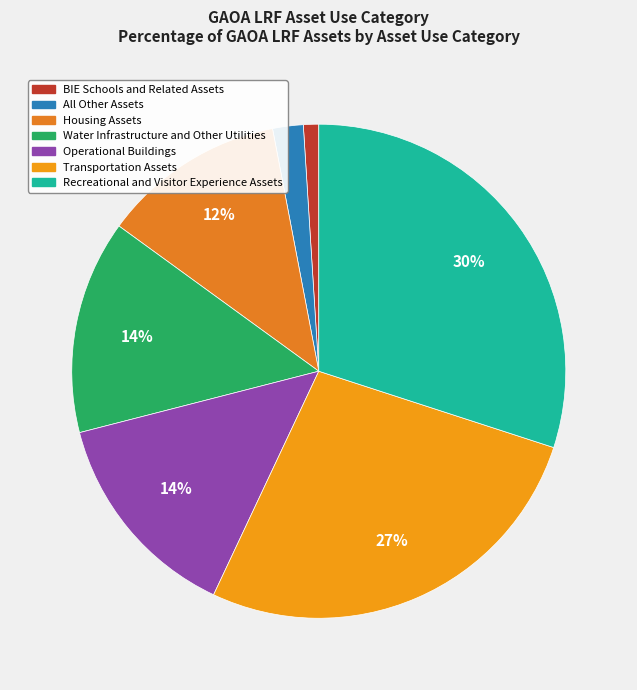

To the nearest percent, what percentage of the pie is Water Infrastructure and Other Utilities?

14%